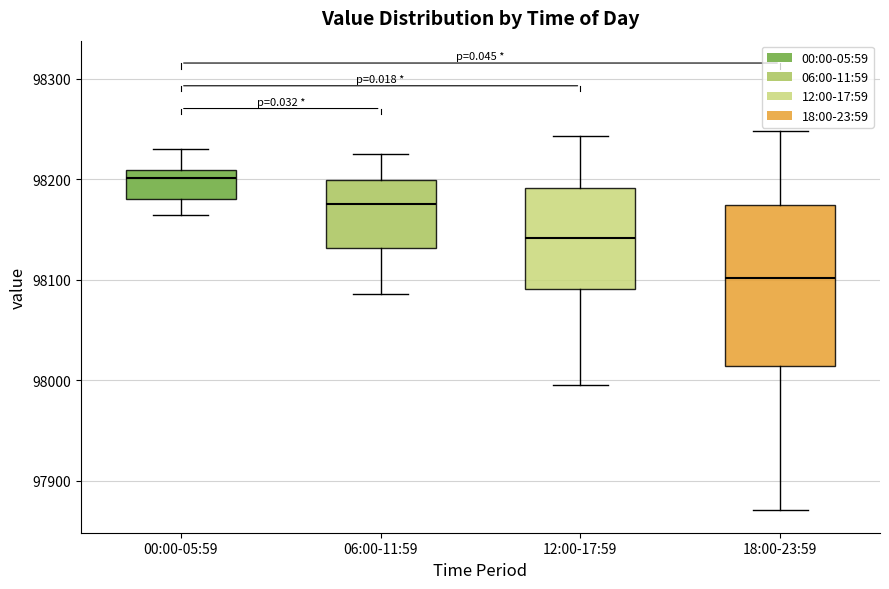

Reading left to right, transcribe this box plot: for each box, give where its median line is, the range the box spans, and where its two whiskers end, as read against the y-axis. The values are not printed on the chart, so give them approximately, as read against the axis.

00:00-05:59: median 98200, box 98180 to 98210, whiskers 98160 to 98230
06:00-11:59: median 98180, box 98130 to 98200, whiskers 98090 to 98230
12:00-17:59: median 98140, box 98090 to 98190, whiskers 98000 to 98240
18:00-23:59: median 98100, box 98010 to 98170, whiskers 97870 to 98250